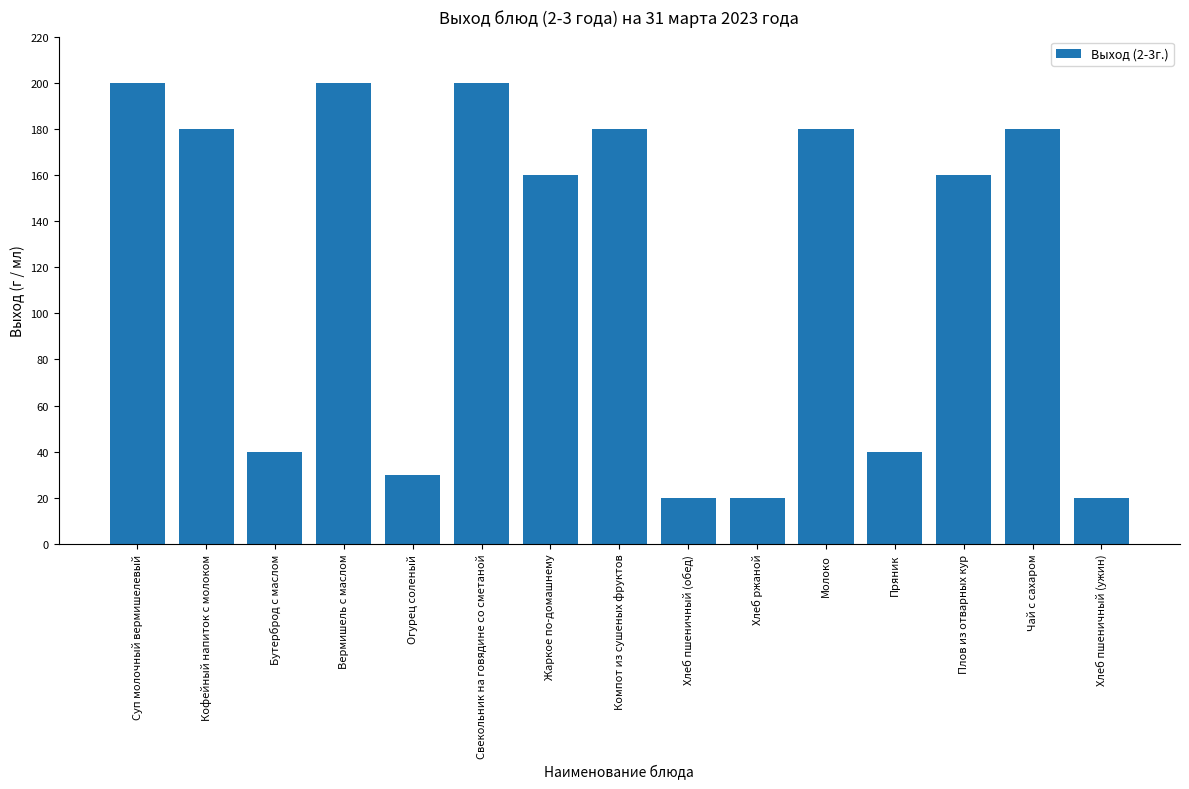

What is the difference between the maximum and minimum values?

180